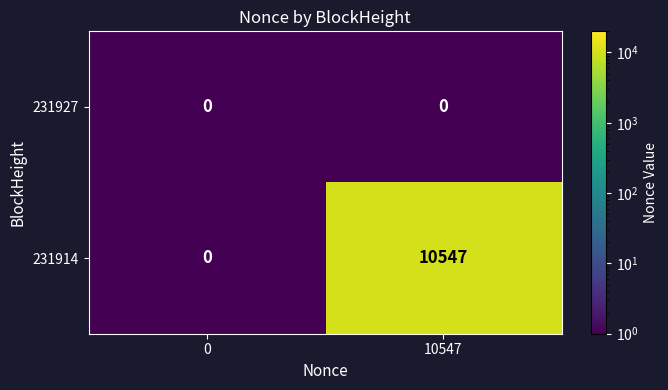

What is the minimum value shown in the chart?

0